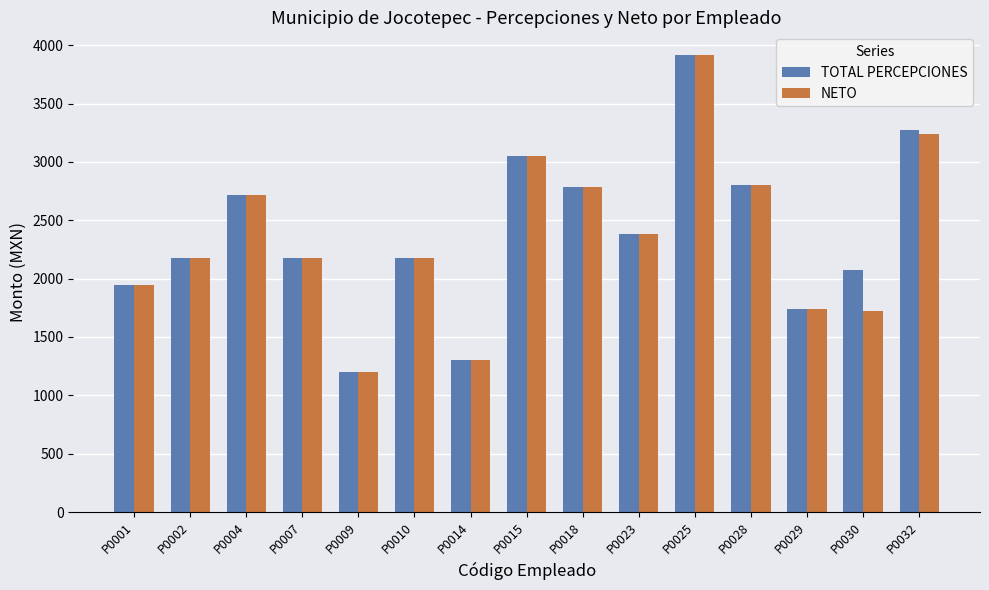

What is the smallest value displayed?

1196